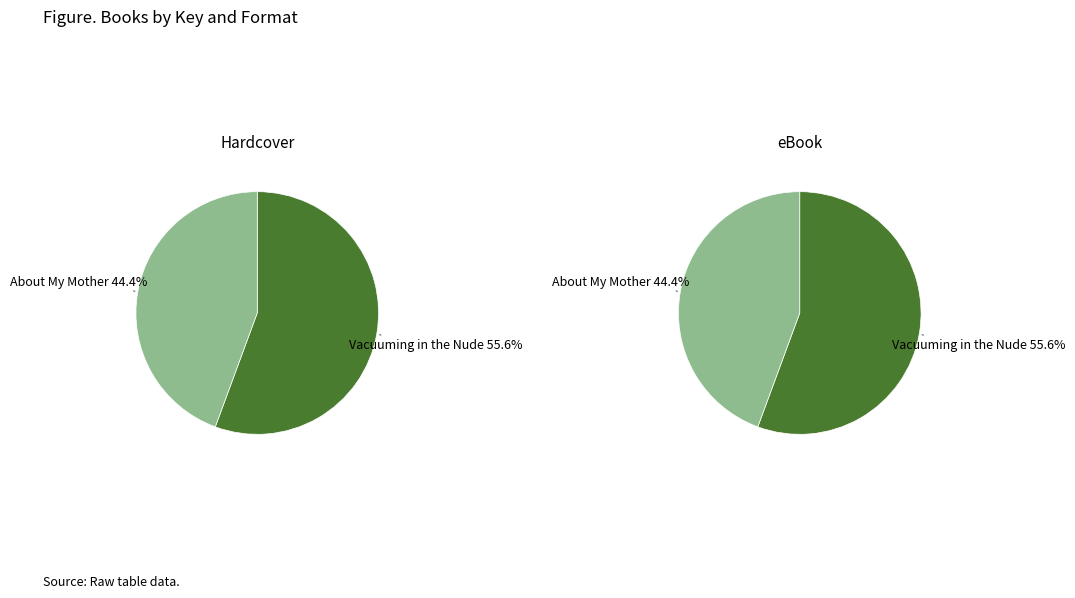

Do Vacuuming in the Nude (Hardcover) and About My Mother (Hardcover) together represent more than half of the pie?

Yes